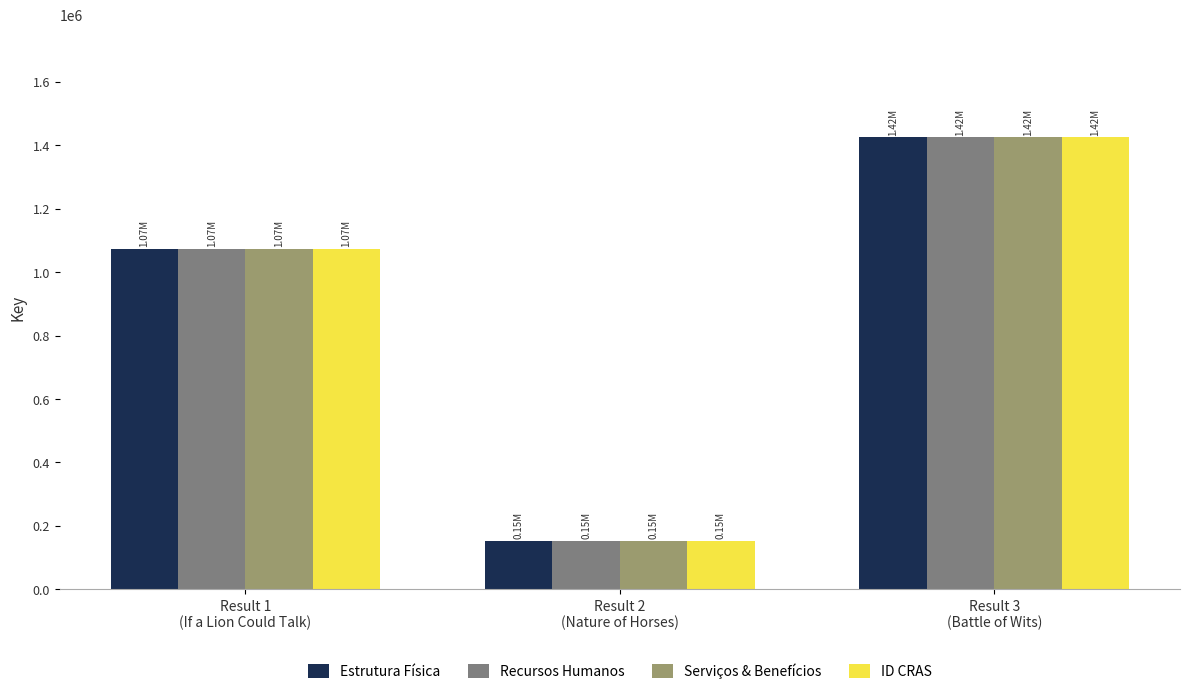

How many Recursos Humanos values are between 153008 and 1424264?

3